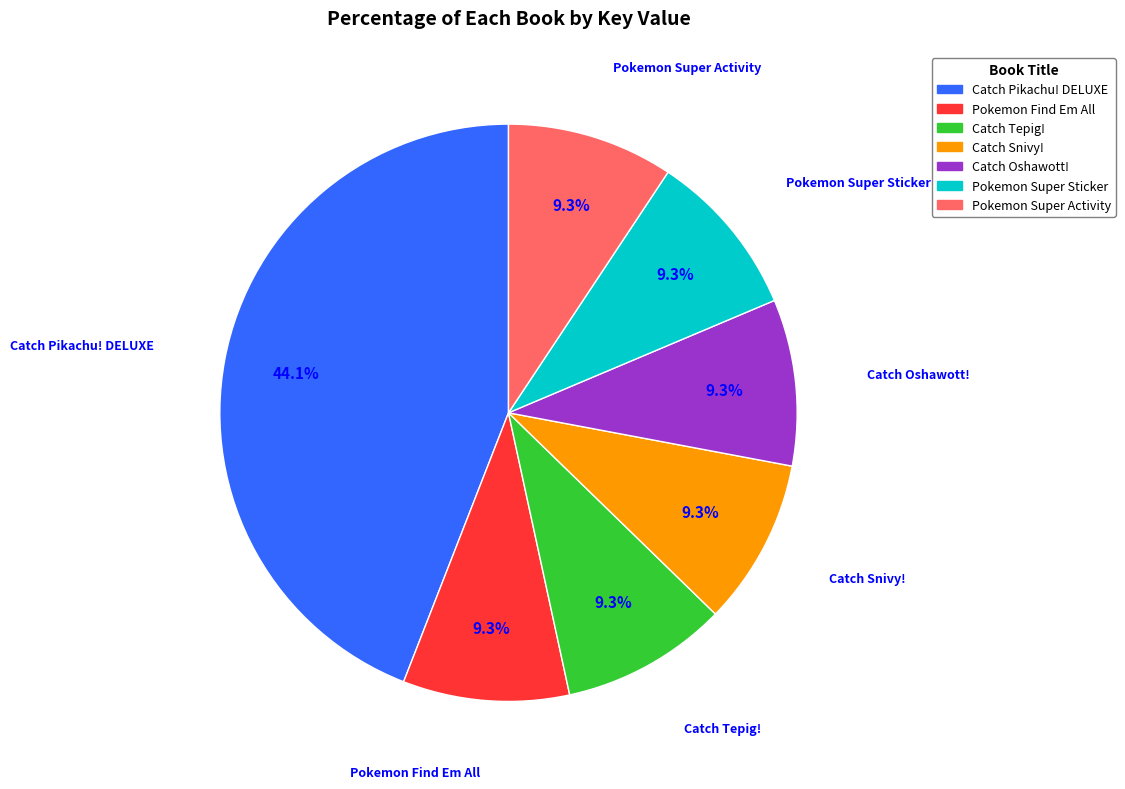

Which category has the biggest portion of the pie?

Catch Pikachu! DELUXE